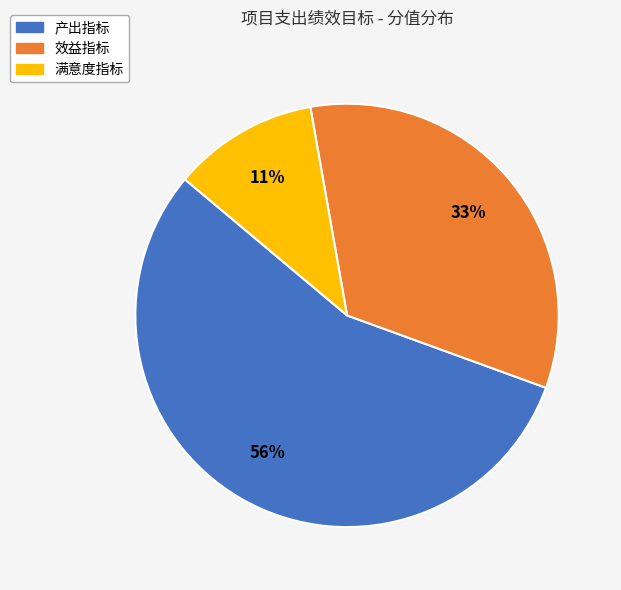

What is the smallest slice in the pie chart?

满意度指标